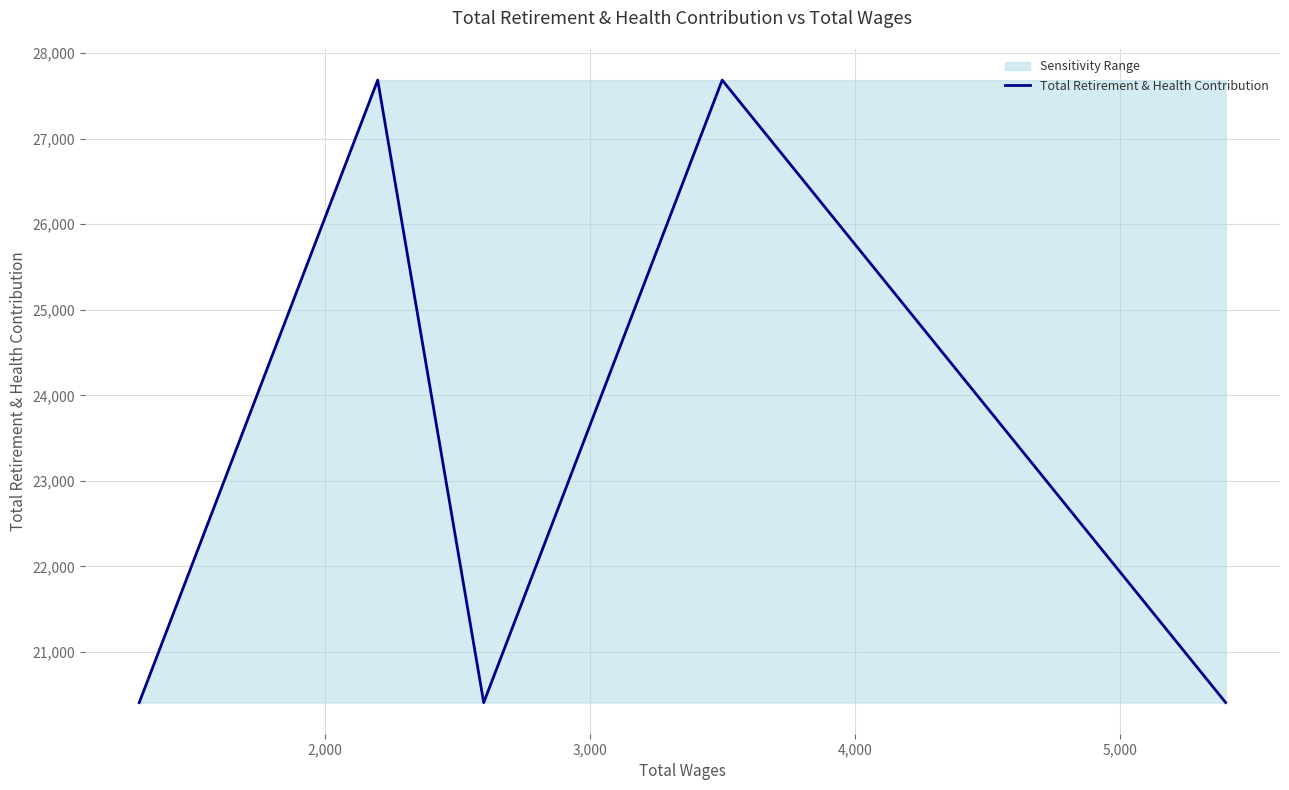

What is the minimum value shown in the chart?

20409